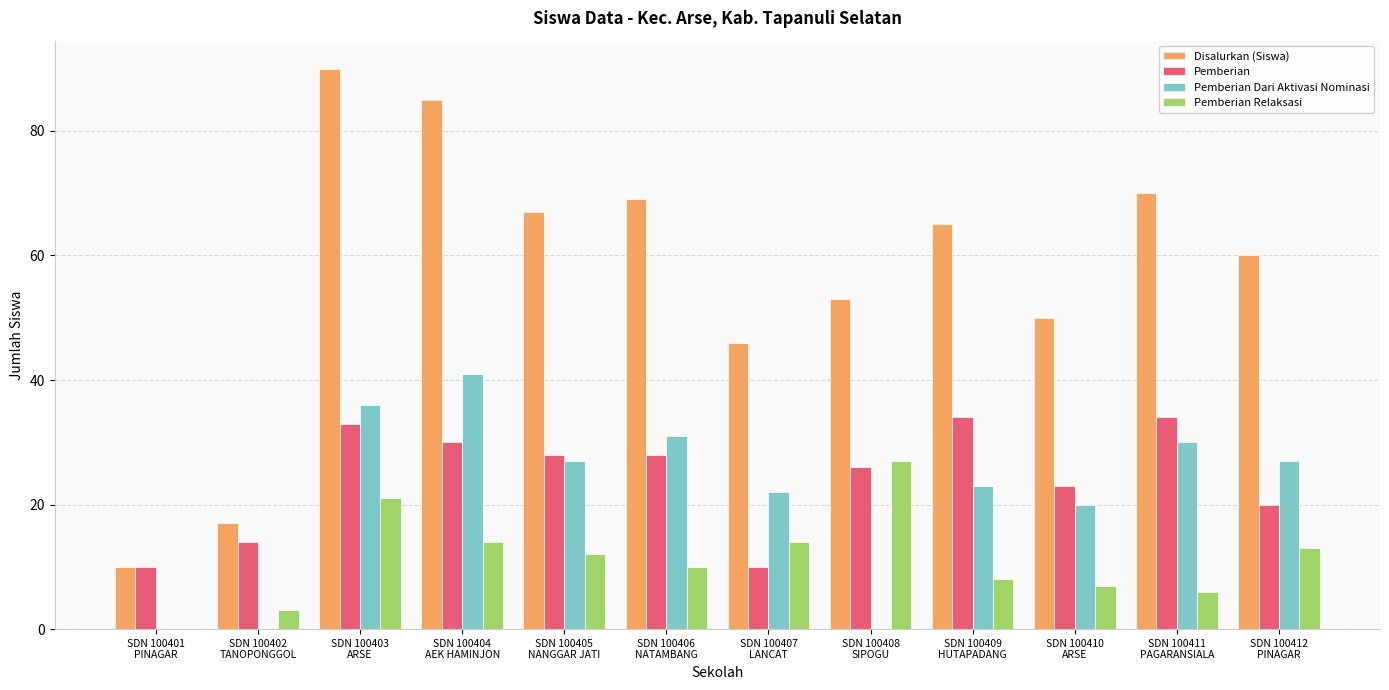

True or false: Pemberian has a value of 47 at SDN 100403
ARSE.

False